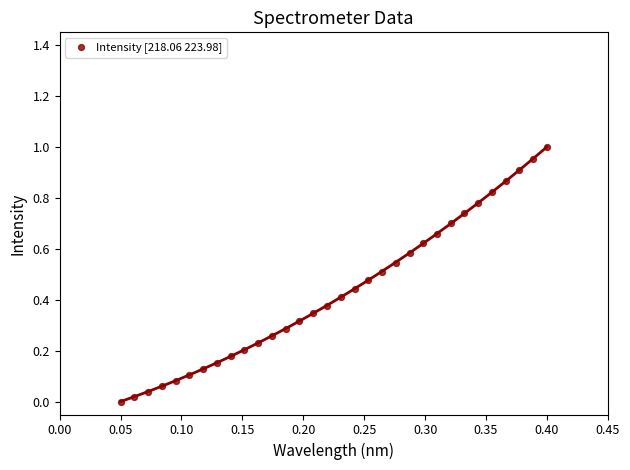

How many data points are displayed?

32